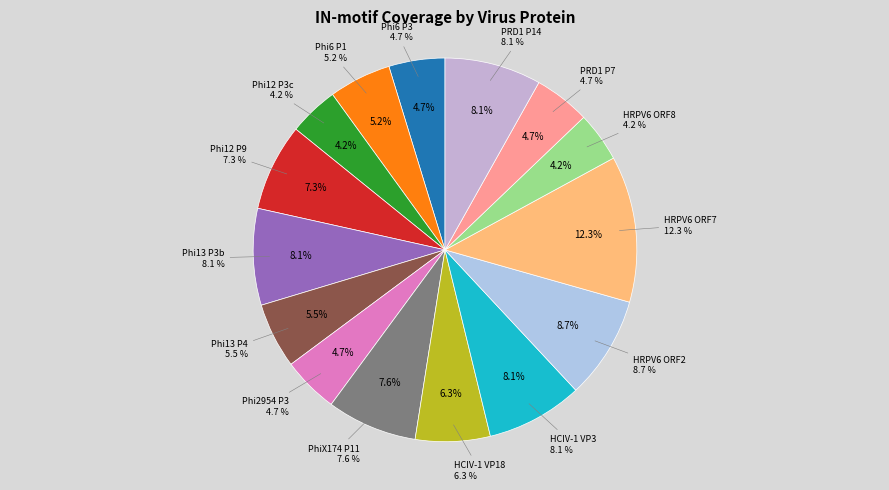

Rank the categories by value from lowest to highest.

Phi12 P3c, HRPV6 ORF8, Phi6 P3, Phi2954 P3, PRD1 P7, Phi6 P1, Phi13 P4, HCIV-1 VP18, Phi12 P9, PhiX174 P11, Phi13 P3b, HCIV-1 VP3, PRD1 P14, HRPV6 ORF2, HRPV6 ORF7